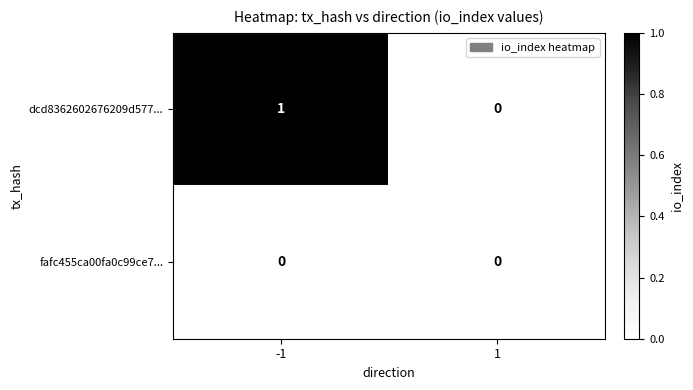

List the series in order of their overall mean, lowest first.

fafc455ca00fa0c99ce7..., dcd8362602676209d577...